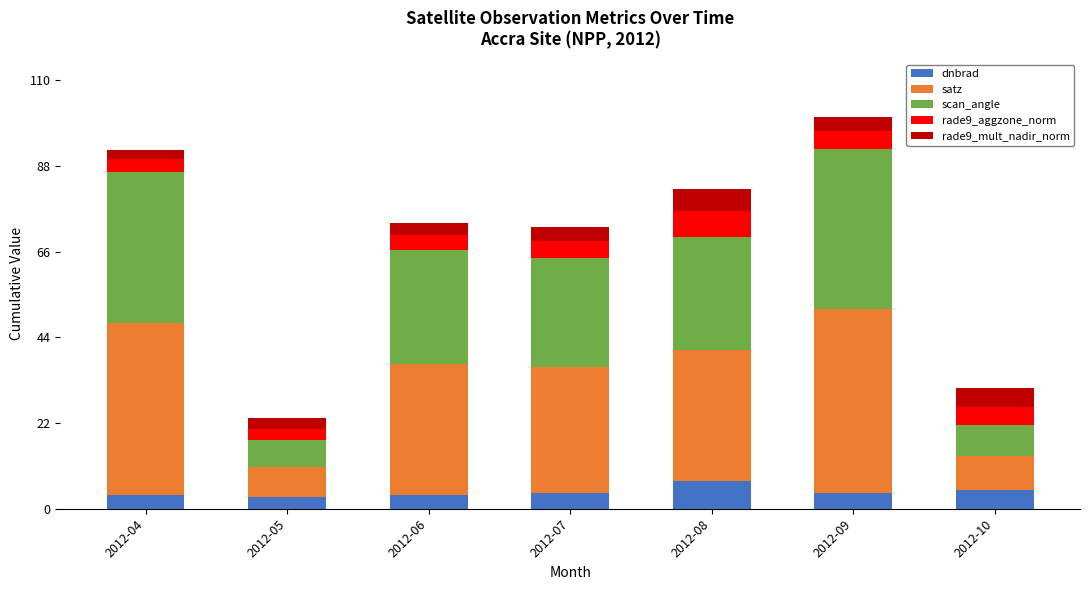

What is the difference between the maximum and minimum values in the dnbrad series?

4.3